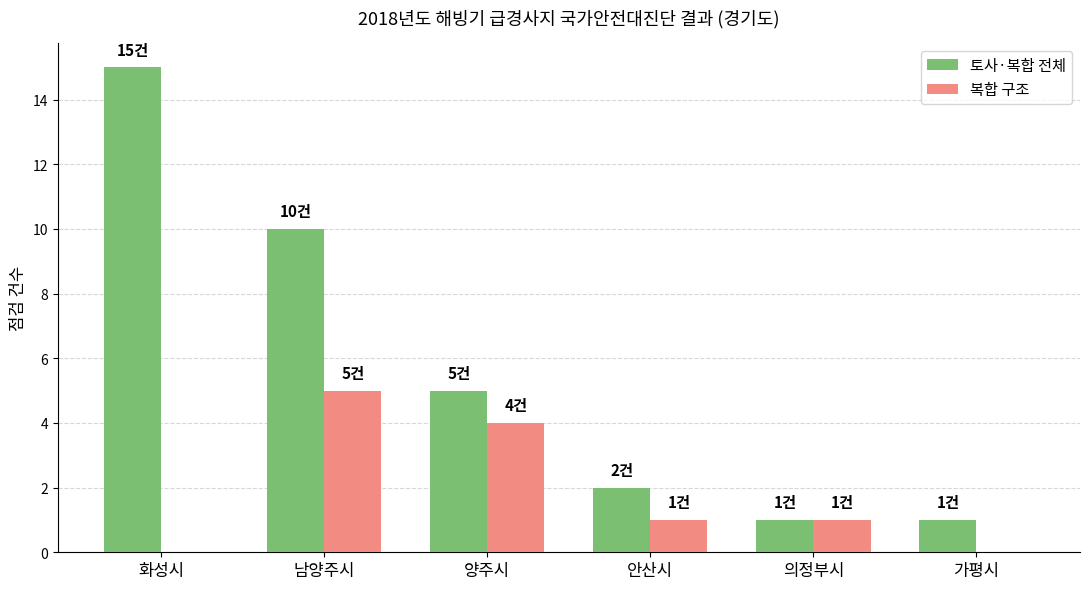

What is the sum of the 토사·복합 전체 values at 화성시 and 양주시?

20